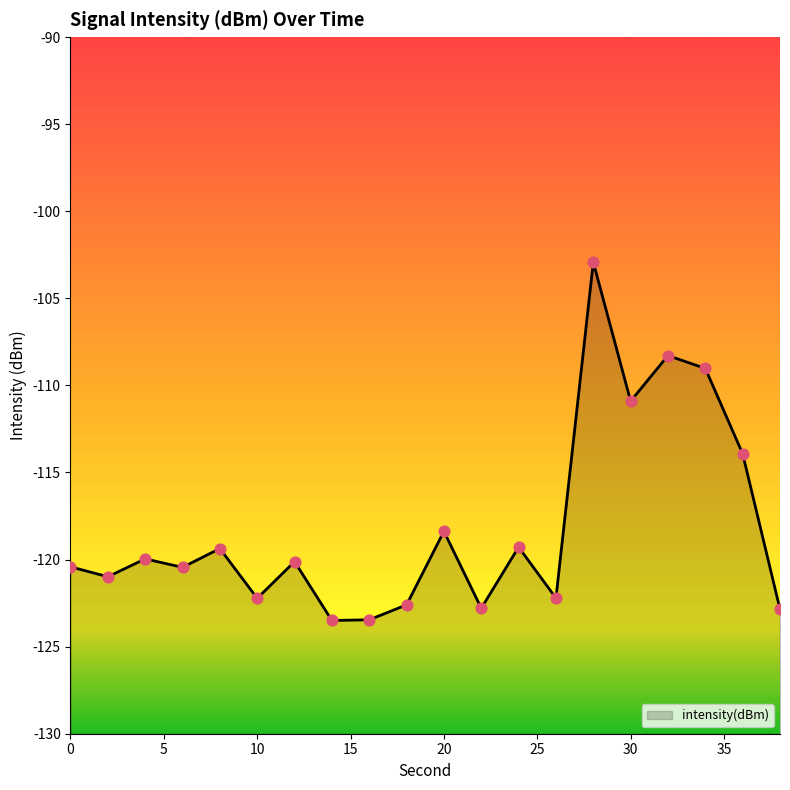

What is the change in value from 8 to 26?

-2.8